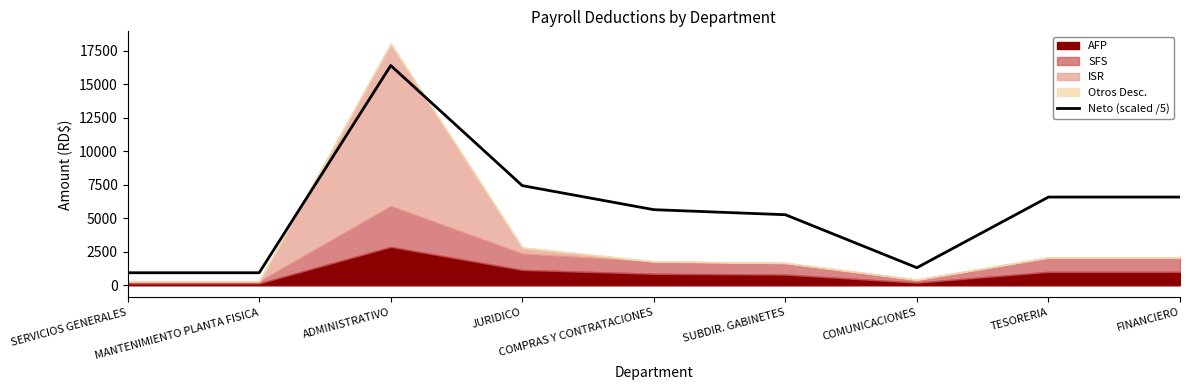

What is the difference between the values at TESORERIA and SERVICIOS GENERALES?

5645.4